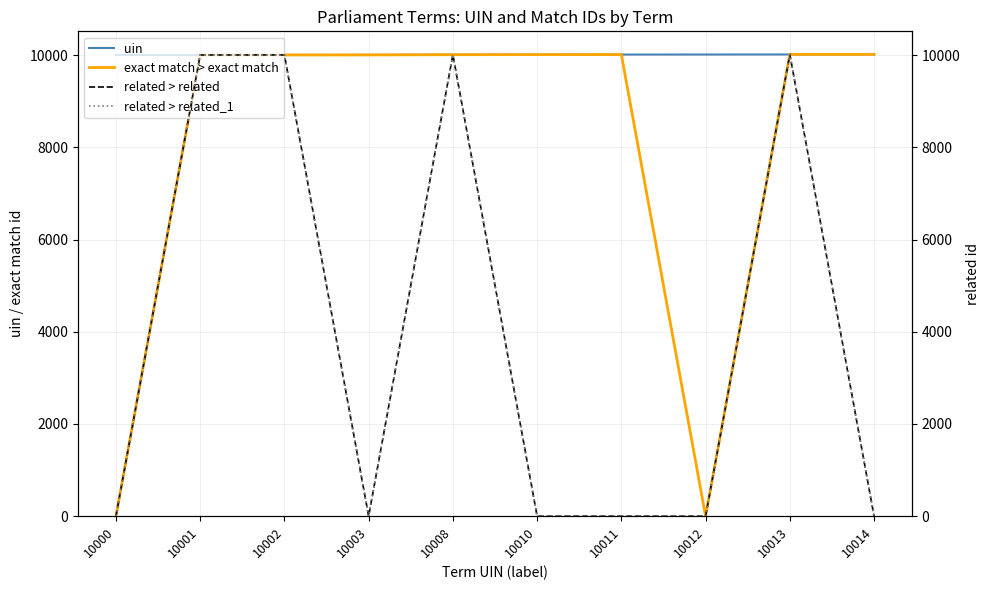

What is the average value of the related > related_1 series?

4002